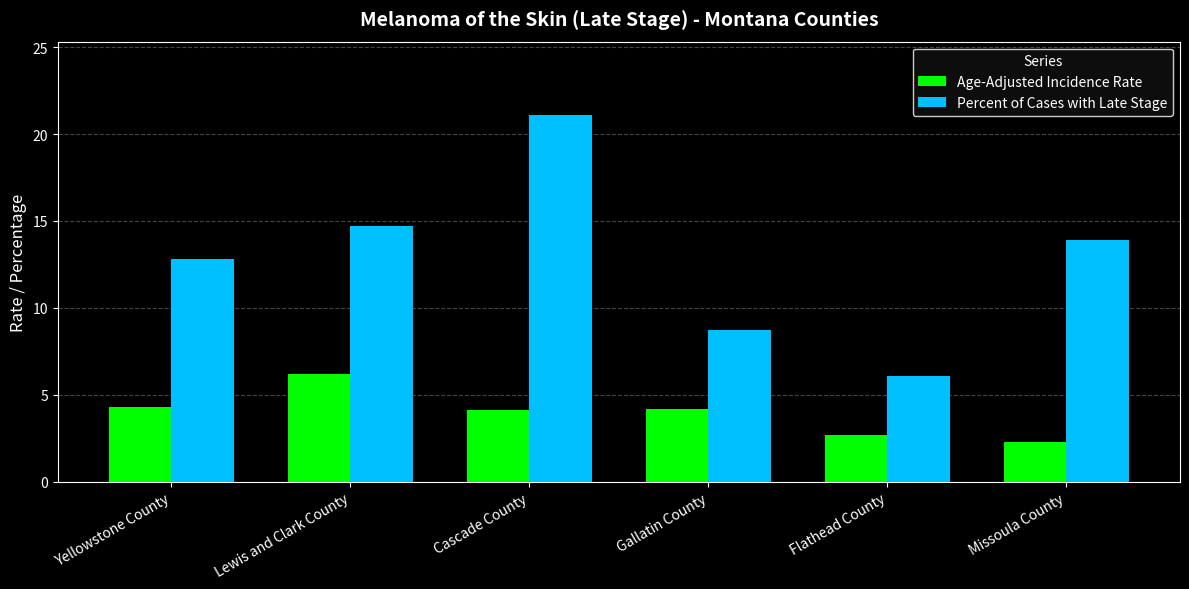

List the series in order of their overall mean, lowest first.

Age-Adjusted Incidence Rate, Percent of Cases with Late Stage